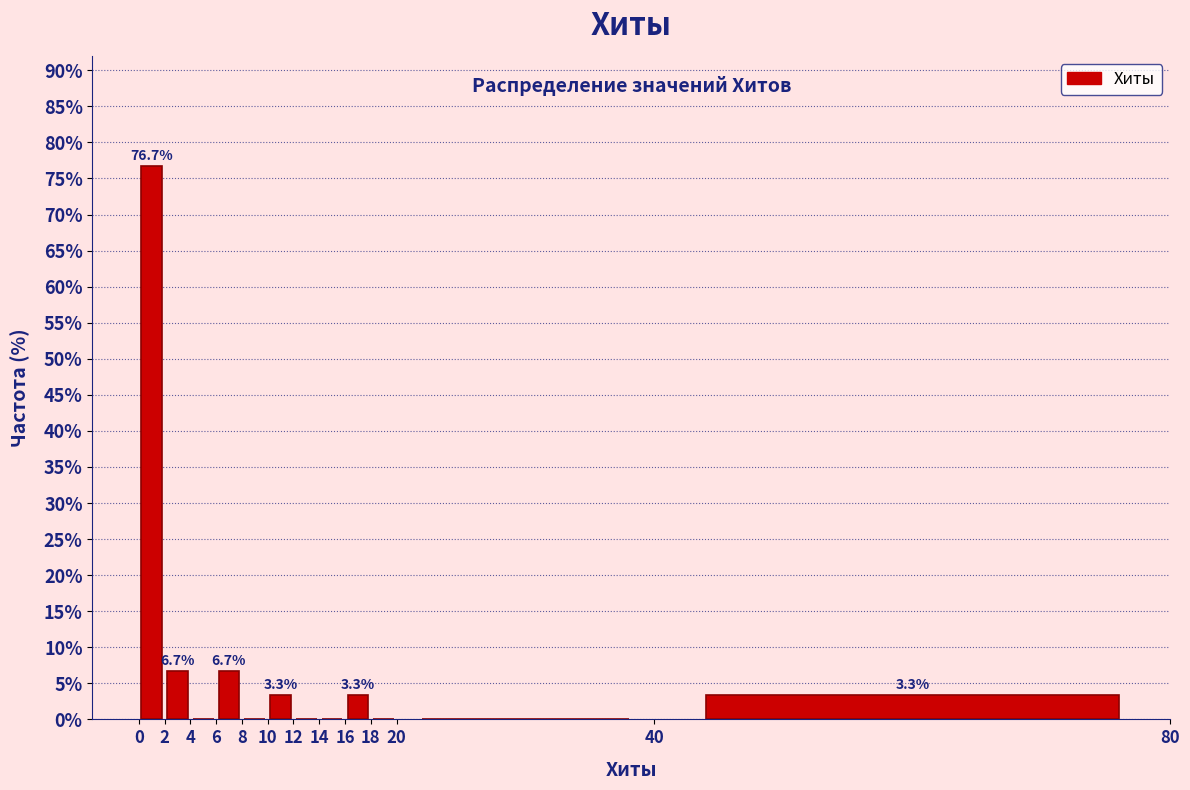

Over which range of the x-axis is the bar tallest?

0 to 2